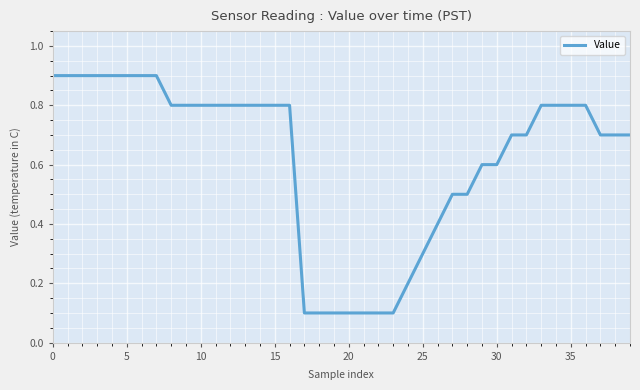

How many lines are shown in the chart?

1